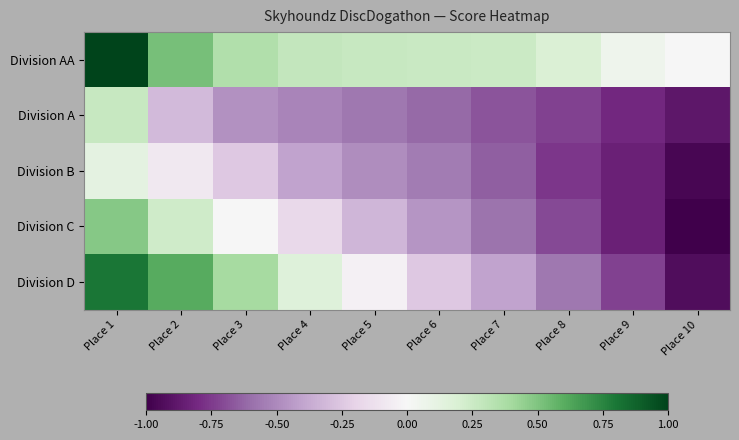

Rank the series at Place 1 from highest to lowest value.

Division AA, Division D, Division C, Division A, Division B